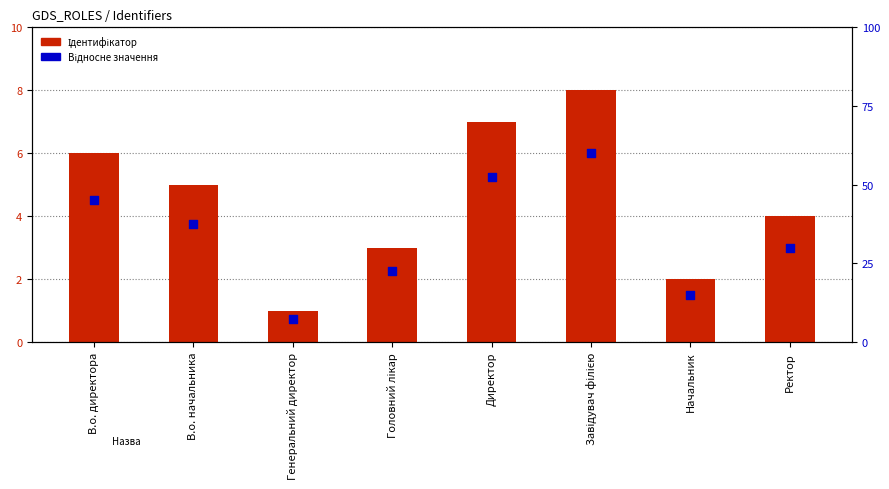

At how many categories does at least one series exceed 6?

2